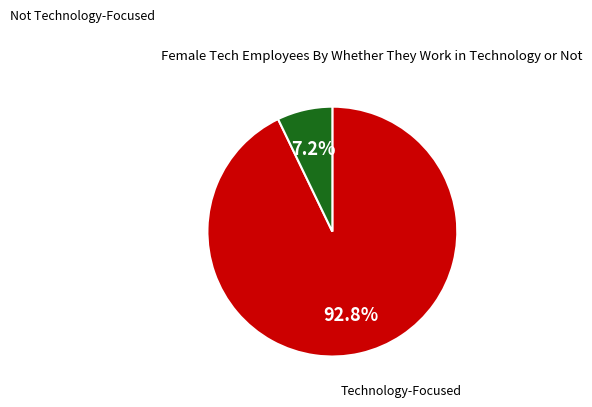

Is there any slice that represents more than half of the pie?

Yes